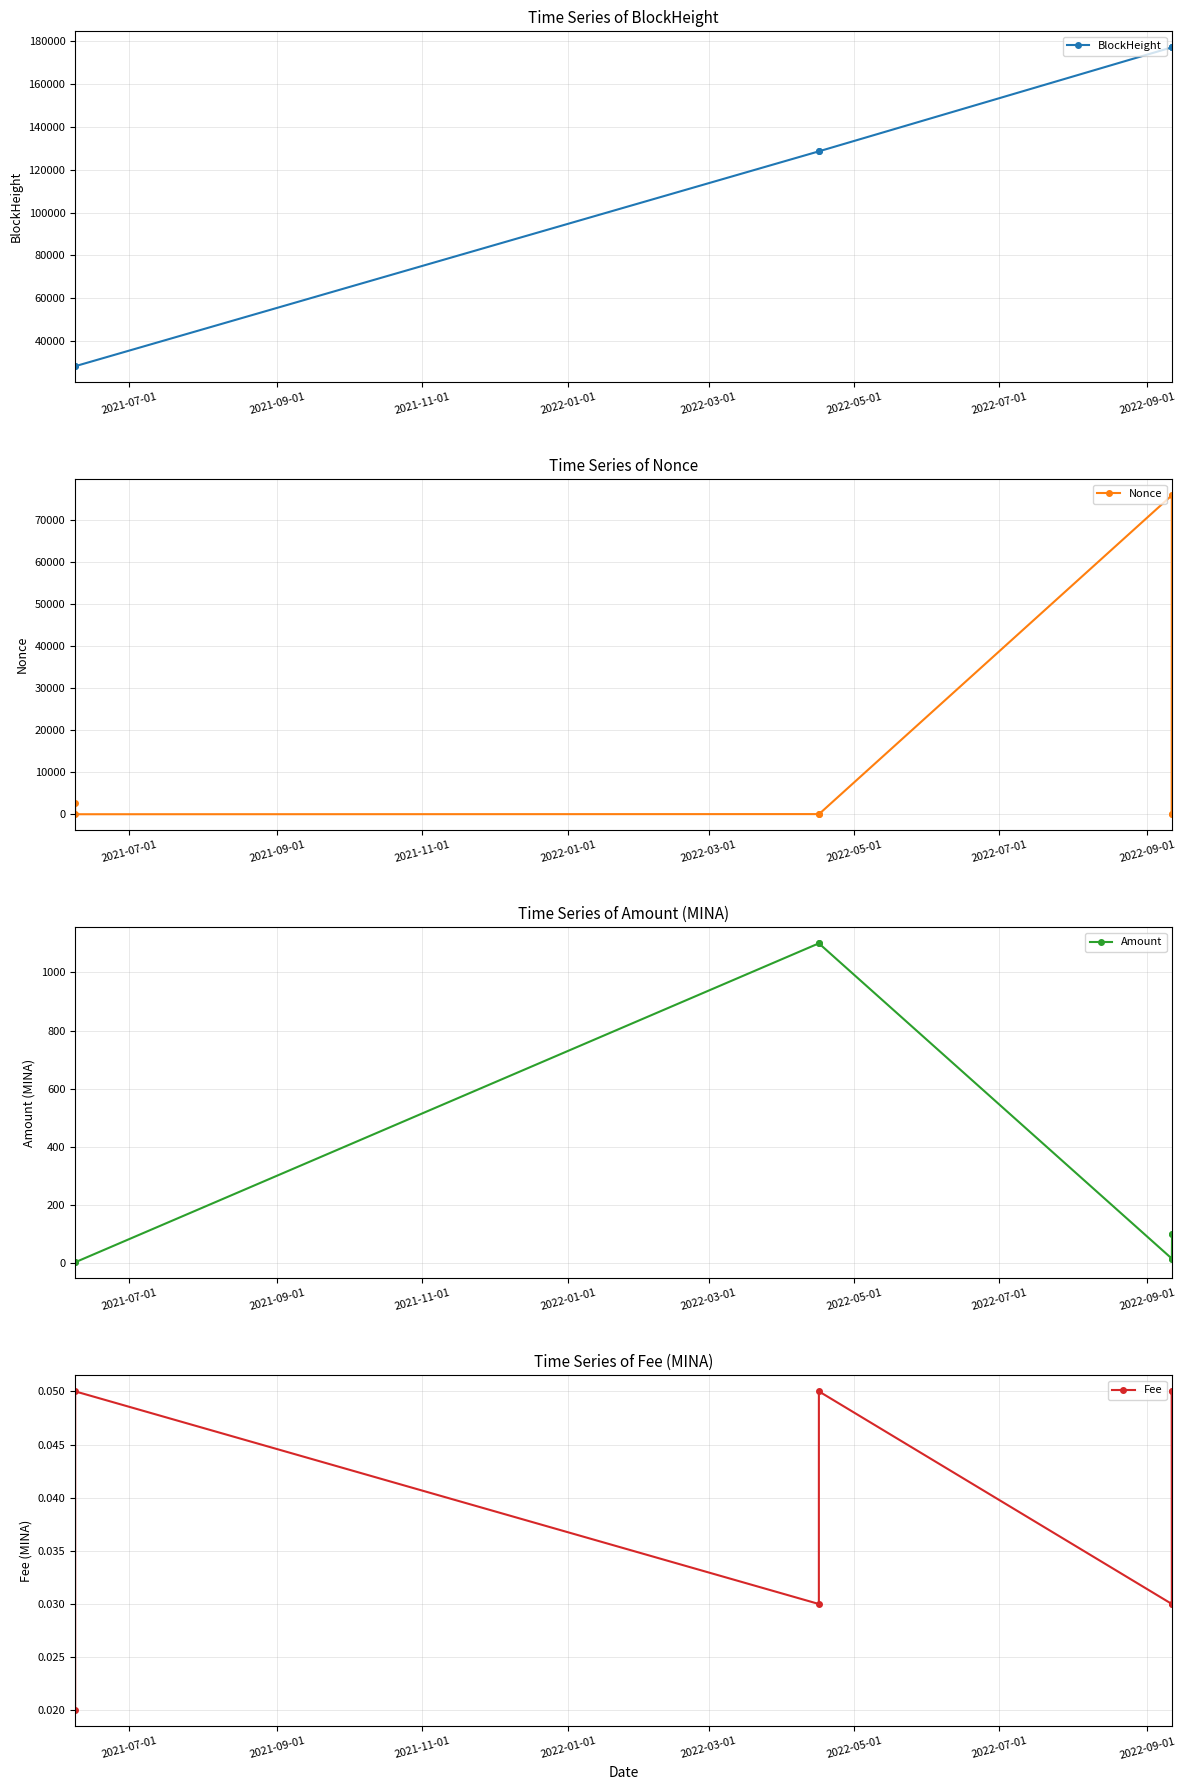

In Fee, how many points are higher than both neighbors (excluding endpoints)?

3